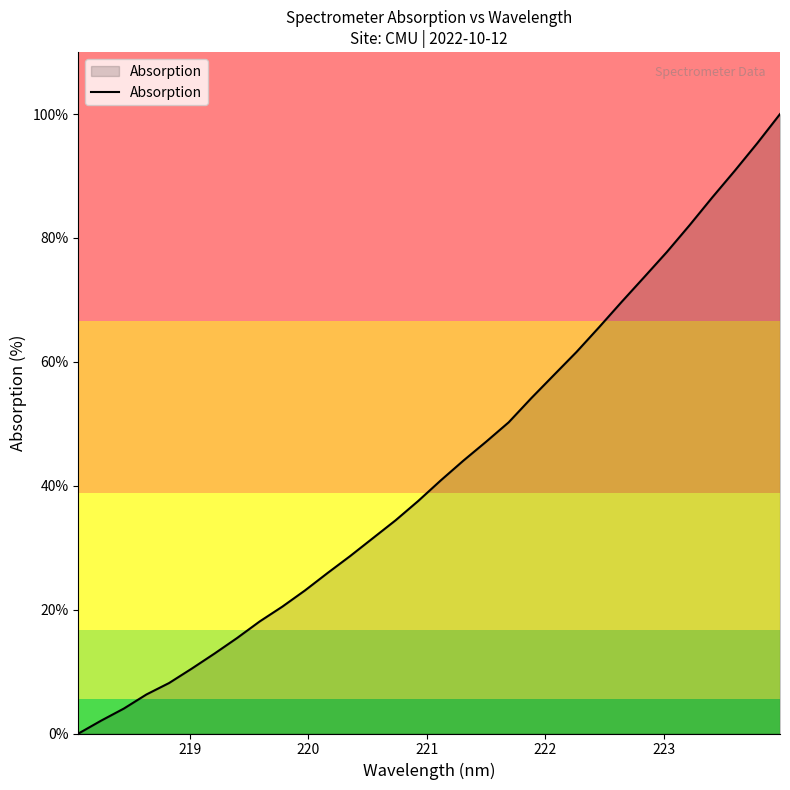

What is the difference between the maximum and minimum values?

100.0